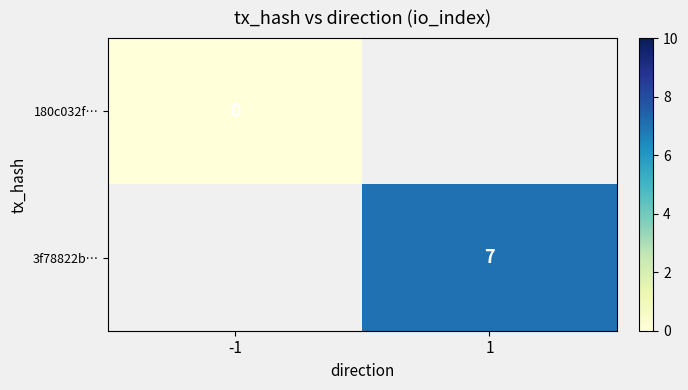

At 1, list the series in order from smallest to largest.

180c032f…, 3f78822b…